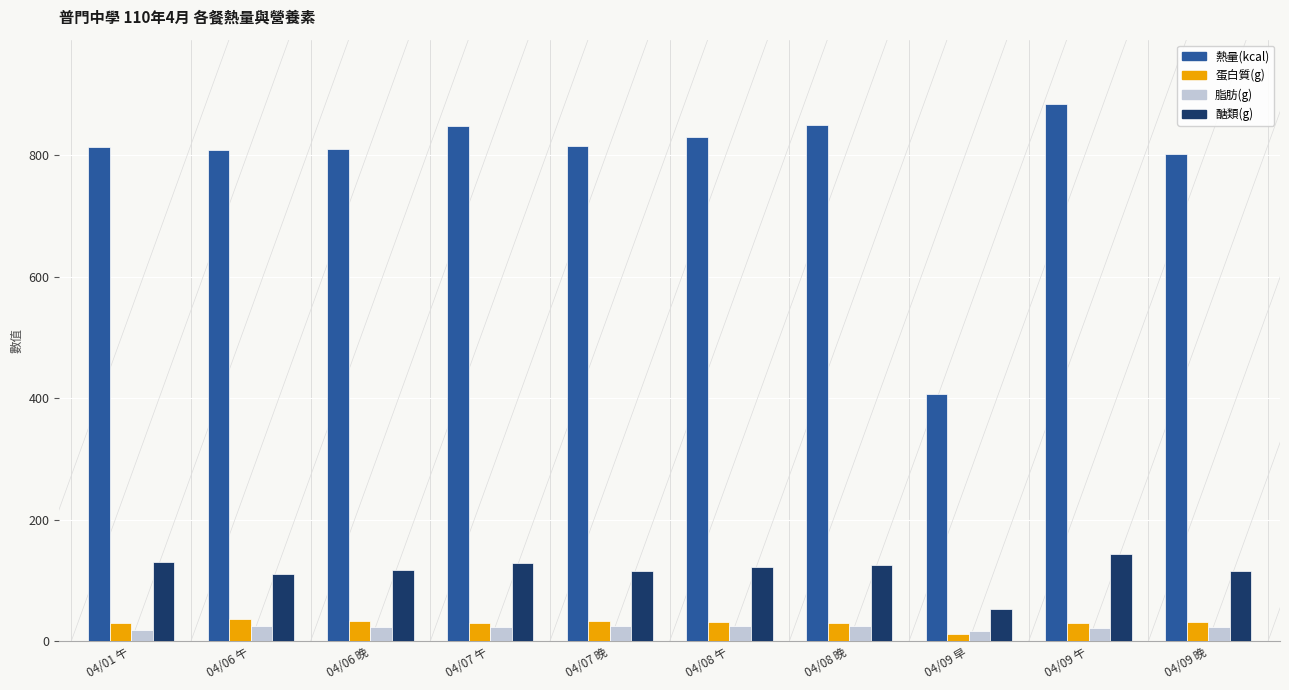

What is the label of the 10th bar from the right?

04/01 午